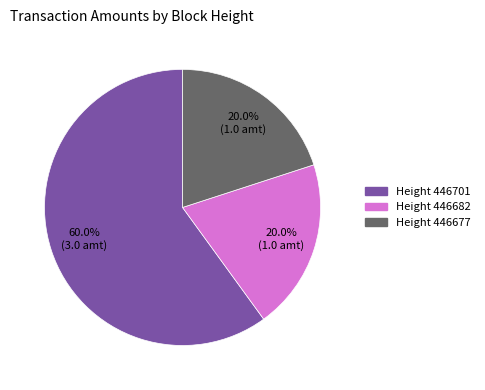

How many slices are in this pie chart?

3